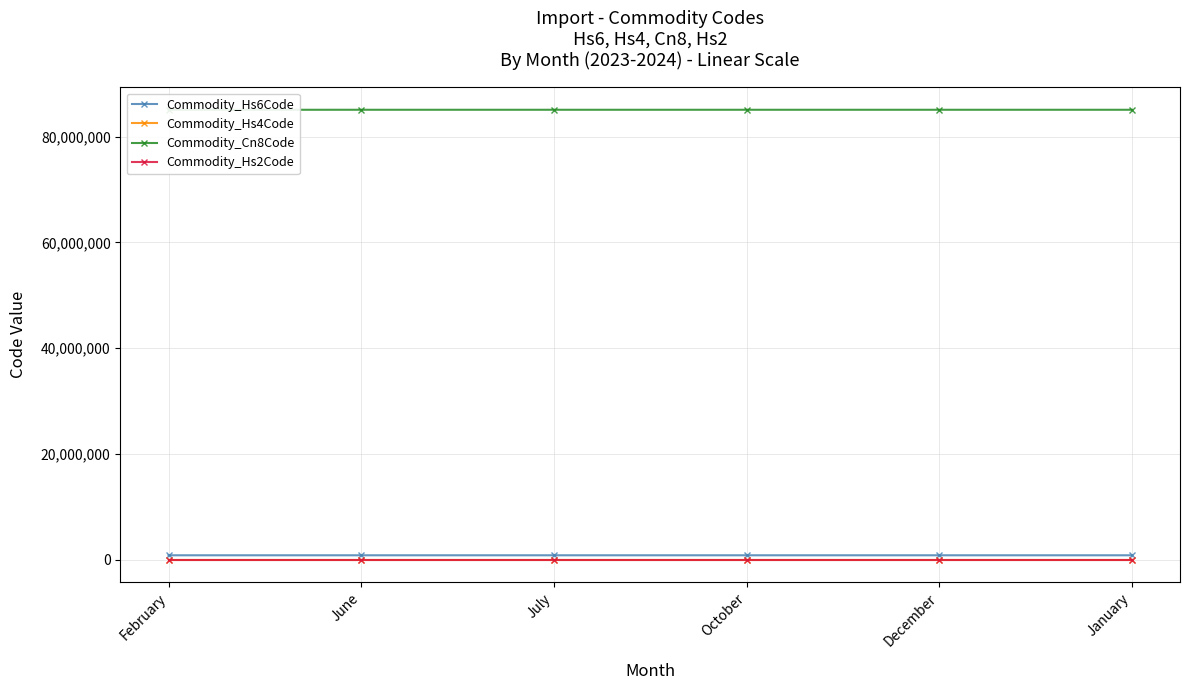

What is the average value of the Commodity_Cn8Code series?

85074182